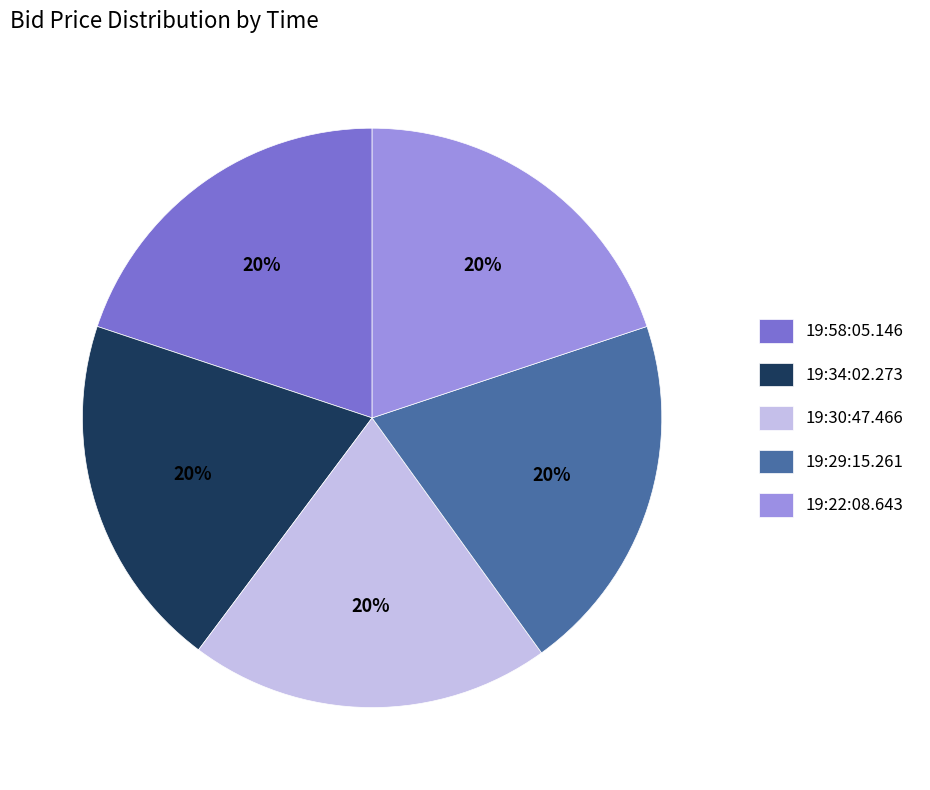

How many segments does this pie chart have?

5